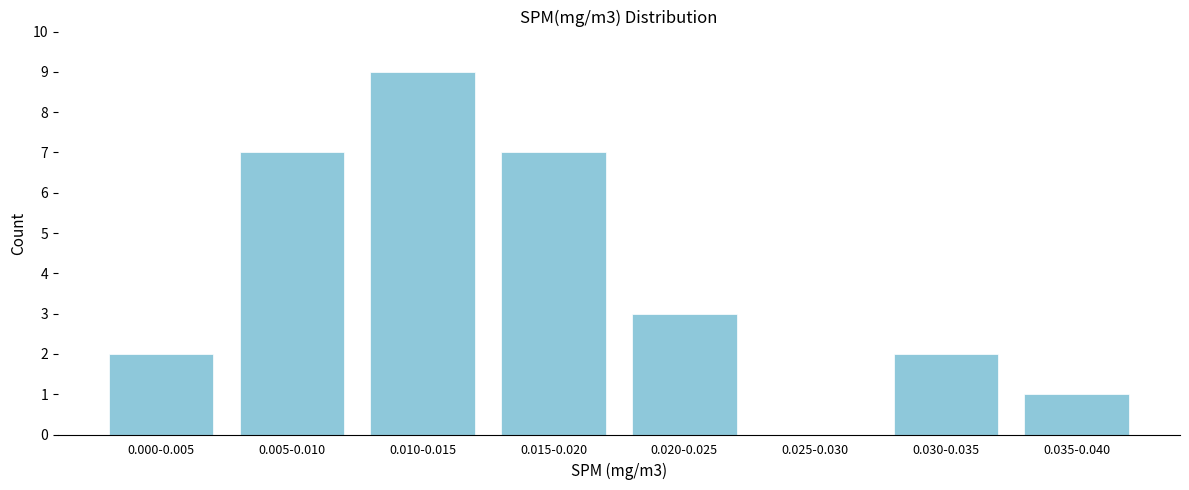

Reading right to left, extract all data points from this chart.

0.035-0.040=1	0.030-0.035=2	0.025-0.030=0	0.020-0.025=3	0.015-0.020=7	0.010-0.015=9	0.005-0.010=7	0.000-0.005=2